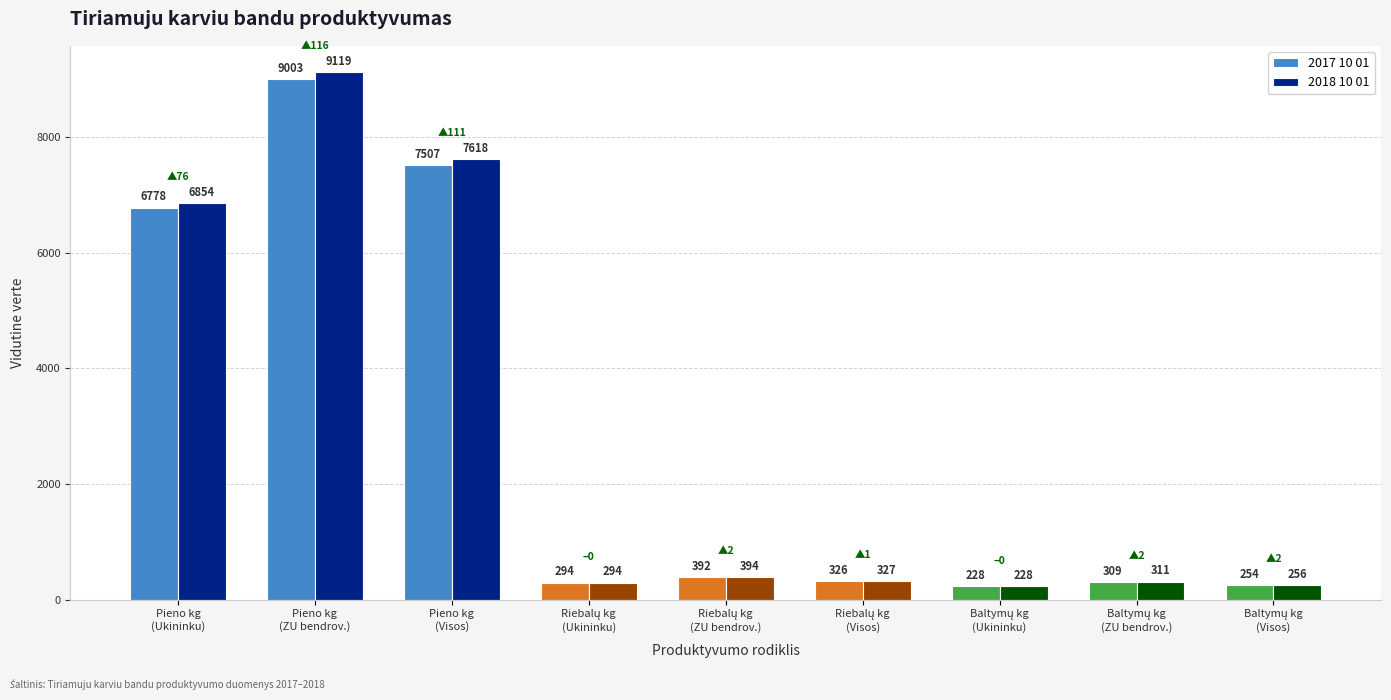

At how many categories does at least one series exceed 2632?

3